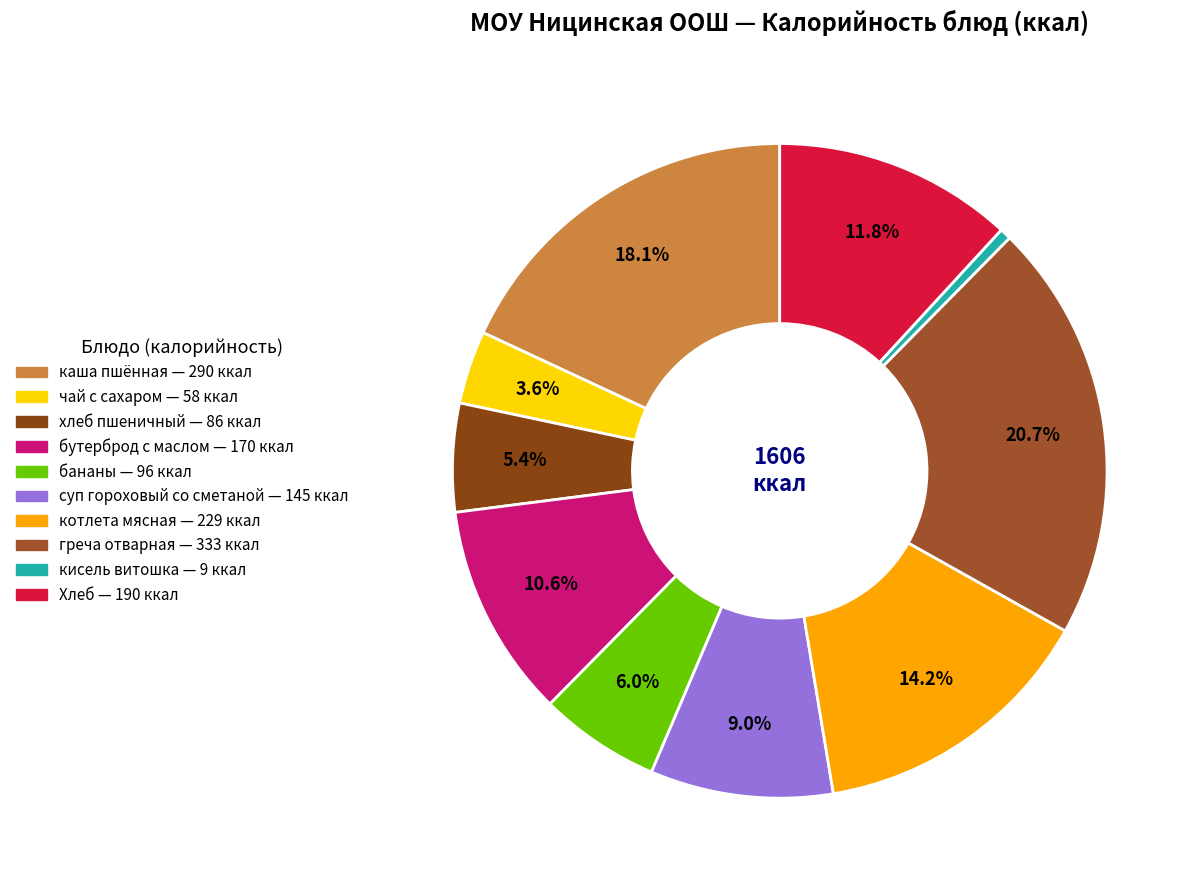

Which has a higher value, бутерброд с маслом or Хлеб?

Хлеб